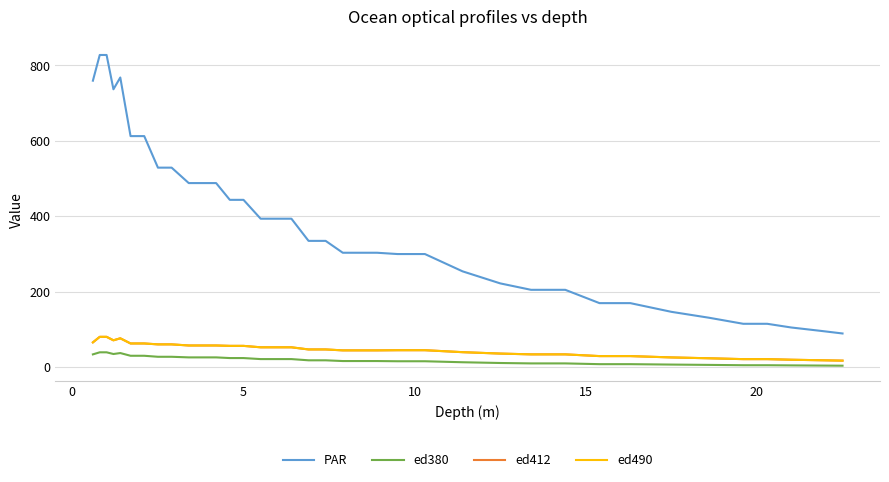

Does the chart display data point markers on the line(s)?

No